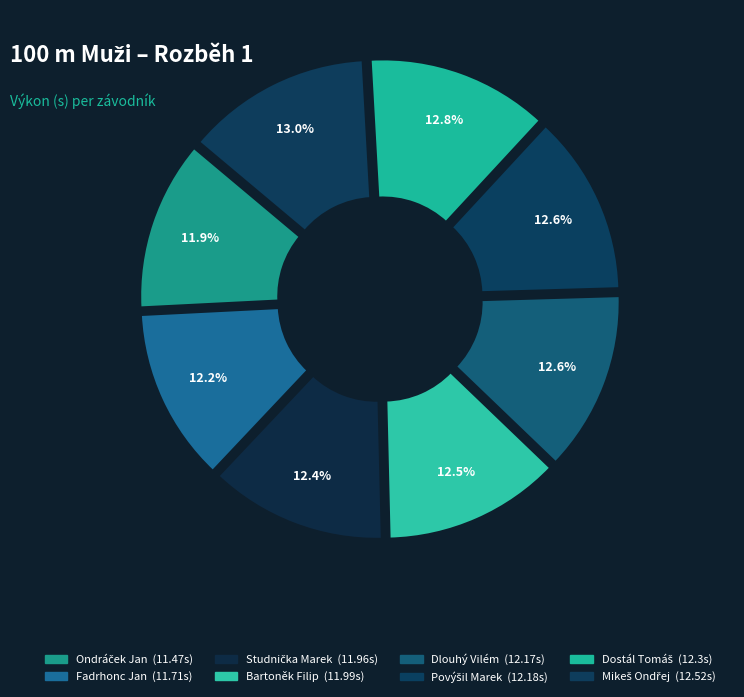

Does Ondráček Jan account for over 50% of the chart?

No